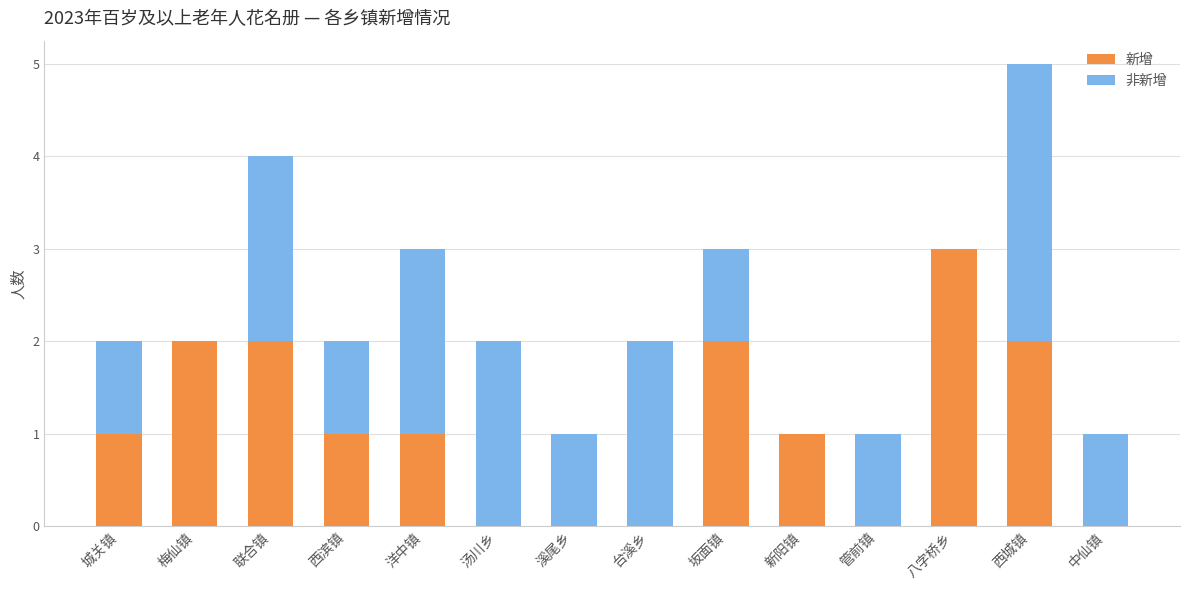

What is the total value across all series at 西城镇?

5